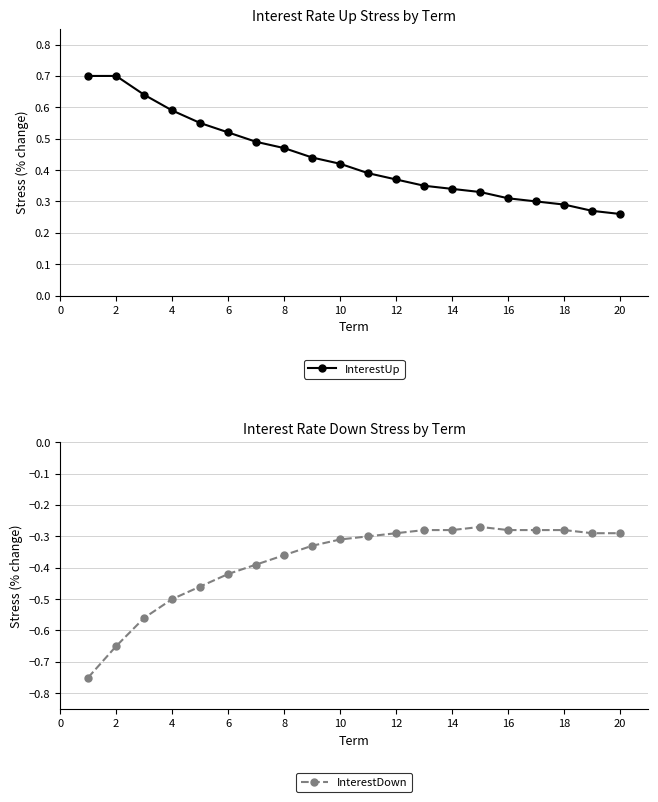

Count the InterestUp values in the range 0 to 1.

20